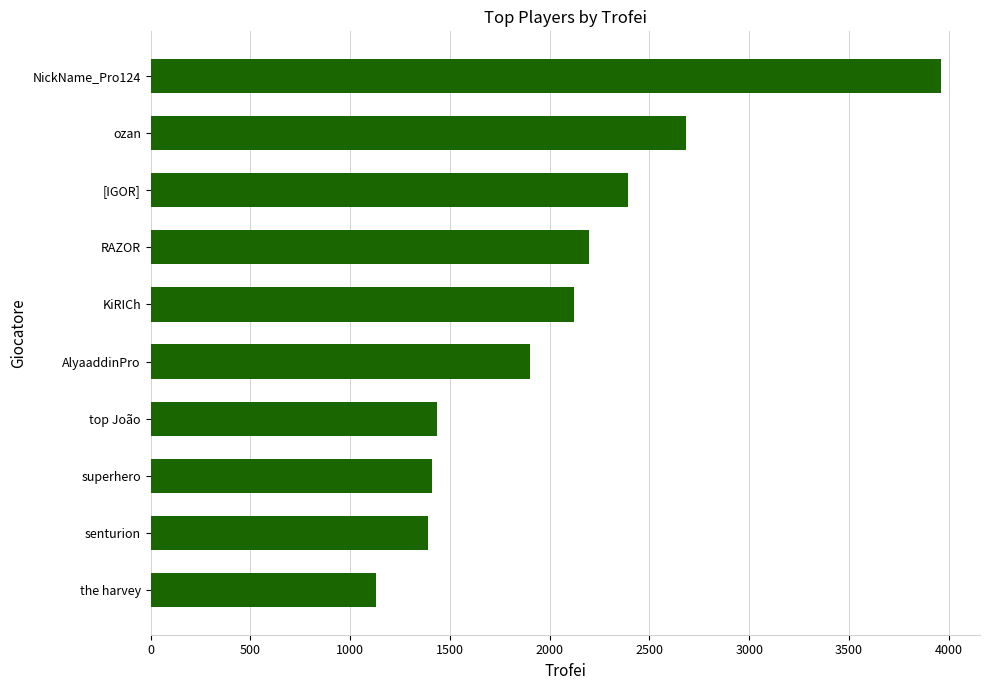

What is the average value?

2063